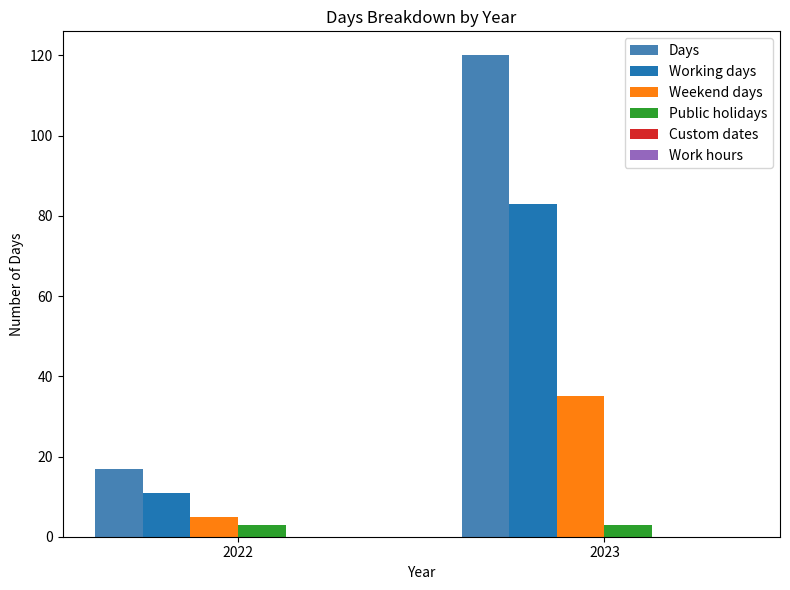

At which category does the chart reach its peak across all series?

2023